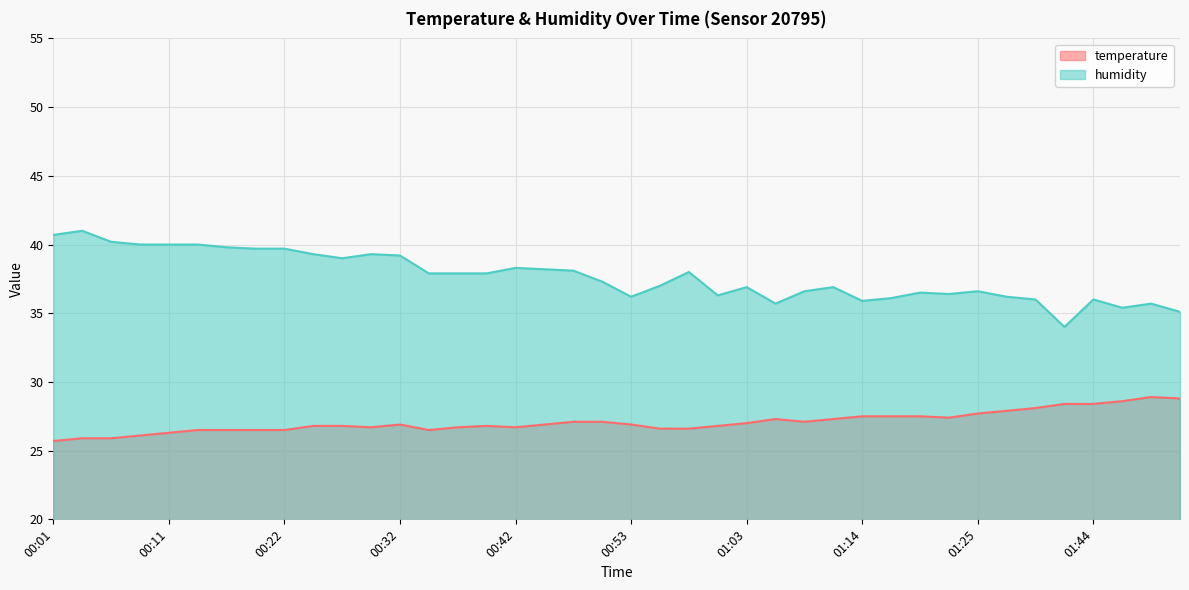

What is the lowest value of the humidity series?

34.0